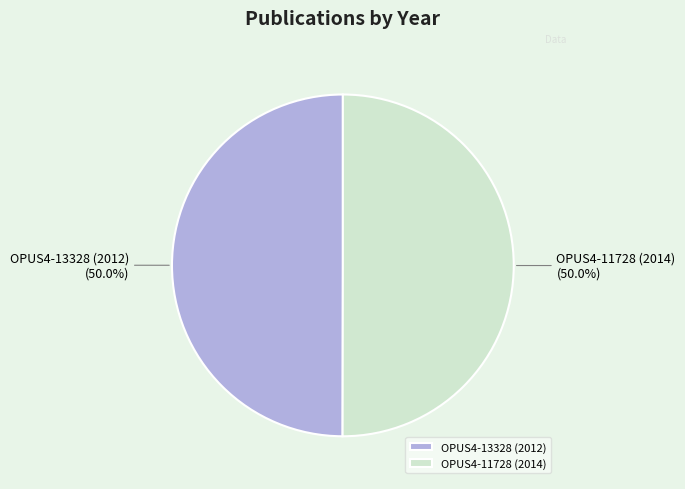

Count the number of slices in the pie.

2